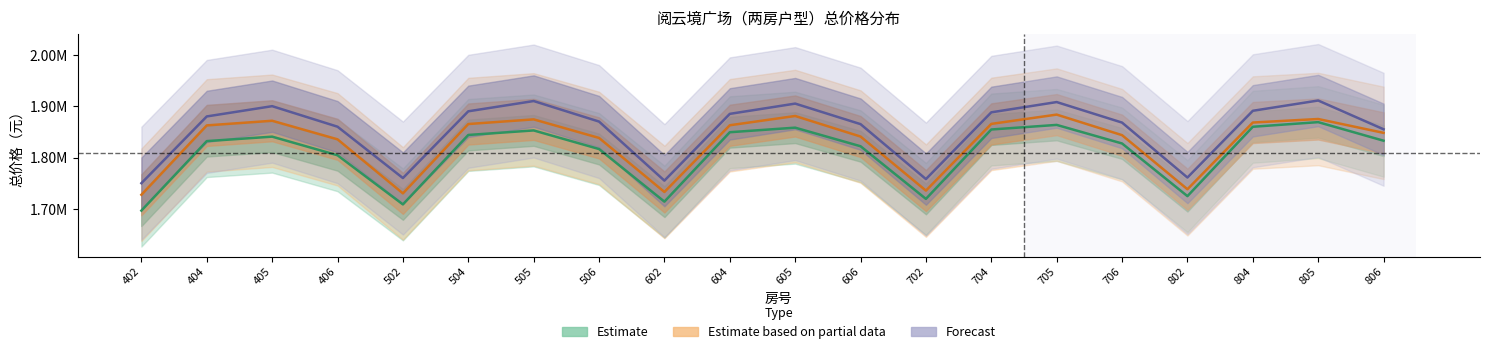

Rank the categories by 预测区间 value from highest to lowest.

805, 505, 705, 605, 405, 804, 504, 704, 604, 404, 506, 706, 606, 406, 806, 802, 502, 702, 602, 402